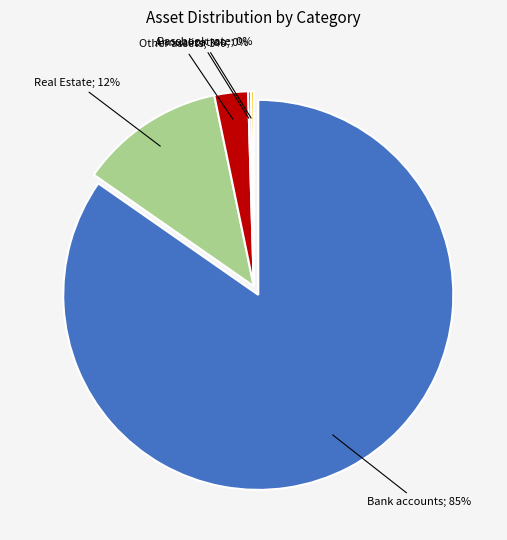

Between Other assets and Bank accounts, which is larger?

Bank accounts